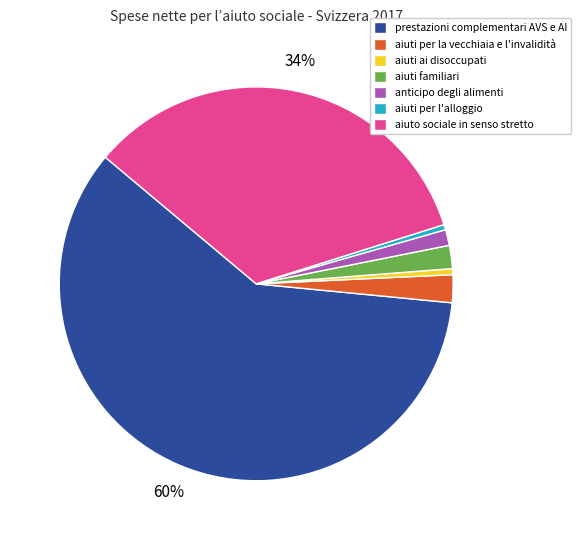

To the nearest percent, what is the difference between the aiuto sociale in senso stretto and anticipo degli alimenti slice percentages?

33%